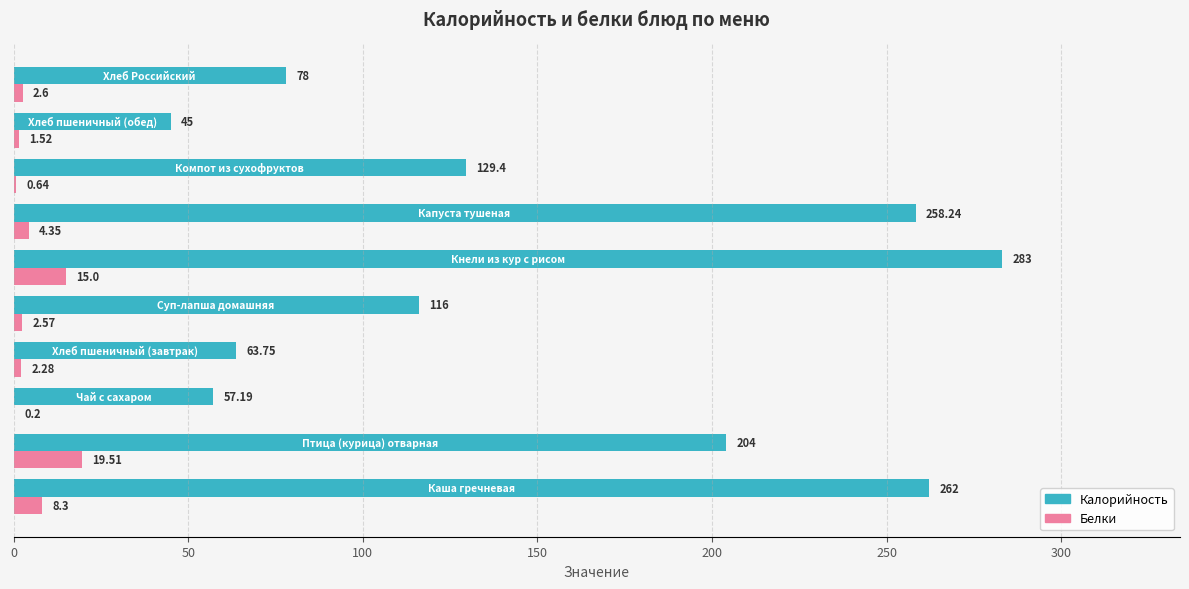

What are all the series names shown in the legend?

Калорийность, Белки